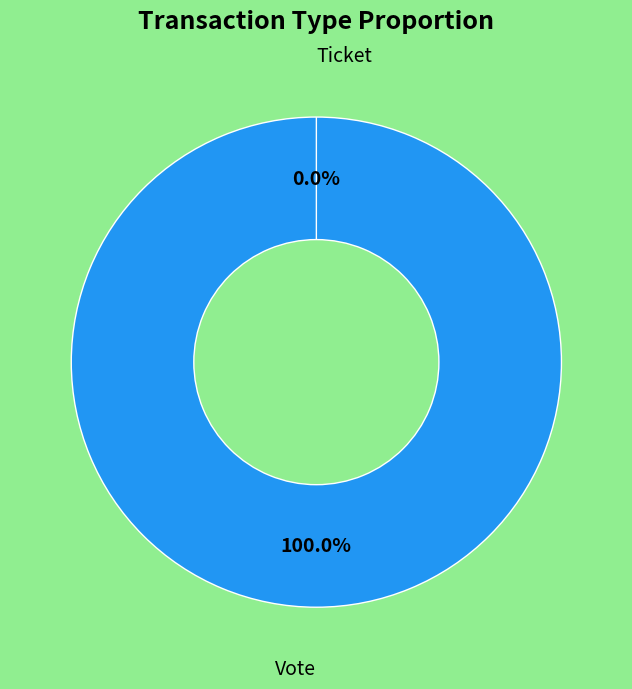

Does Vote account for over 50% of the chart?

Yes